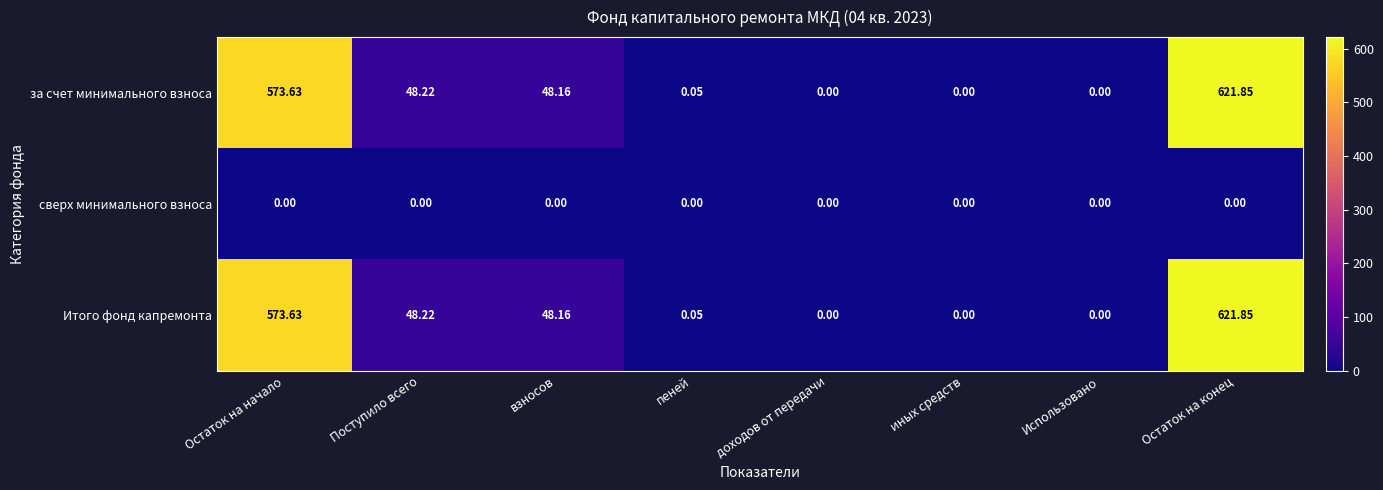

Which label corresponds to the largest value in the chart?

Остаток на конец